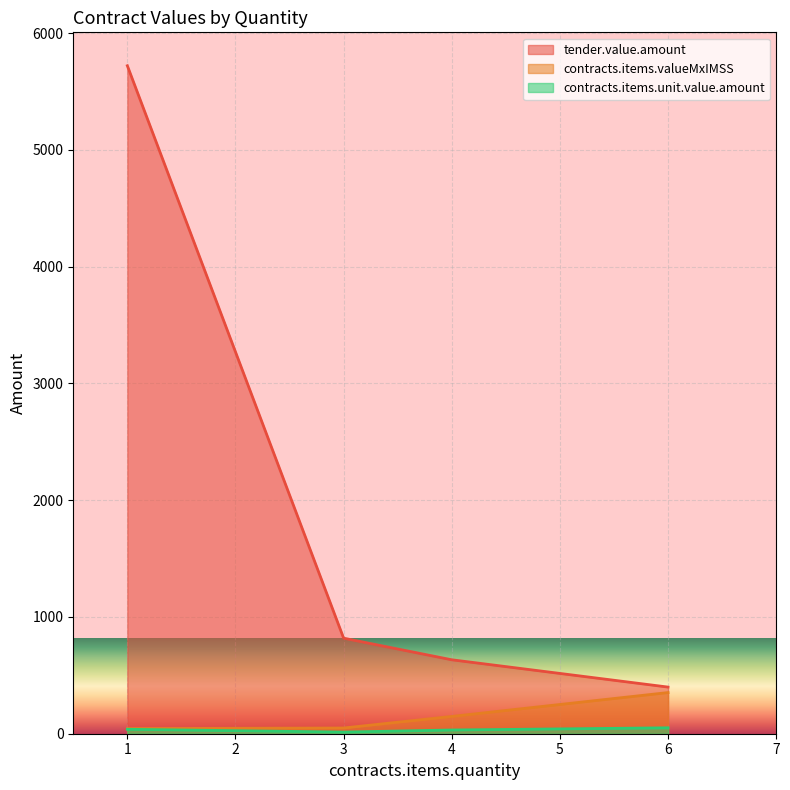

What are all the series names shown in the legend?

tender.value.amount, contracts.items.valueMxIMSS, contracts.items.unit.value.amount